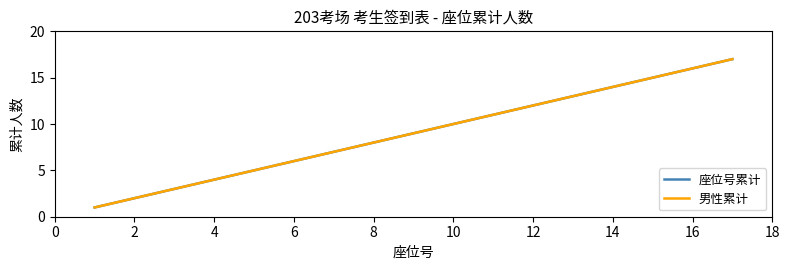

Does the chart display data point markers on the line(s)?

No